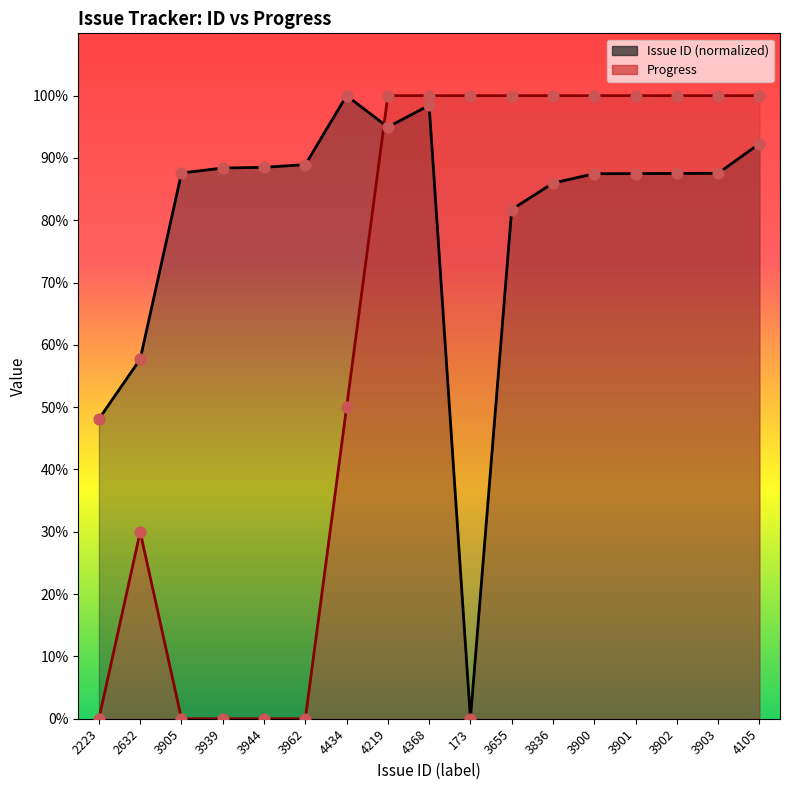

At how many categories does at least one series exceed 30?

17